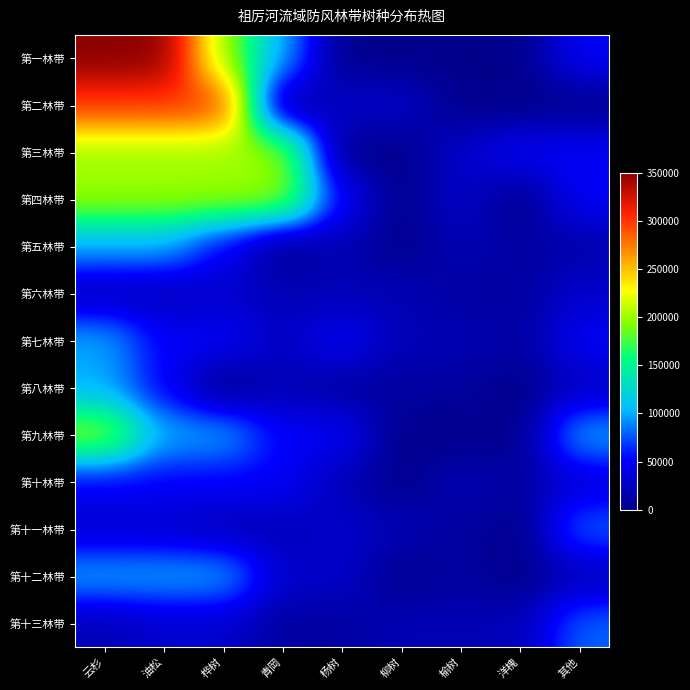

Reading right to left, what are all the values shown in this chart?

第一林带: 其他=50000	洋槐=0	榆树=0	柳树=0	杨树=0	青岡=100000	桦树=200000	油松=350000	云杉=350000
第二林带: 其他=0	洋槐=0	榆树=0	柳树=30000	杨树=30000	青岡=0	桦树=300000	油松=300000	云杉=300000
第三林带: 其他=50000	洋槐=50000	榆树=30000	柳树=0	杨树=0	青岡=200000	桦树=200000	油松=200000	云杉=200000
第四林带: 其他=50000	洋槐=0	榆树=30000	柳树=0	杨树=50000	青岡=200000	桦树=200000	油松=200000	云杉=200000
第五林带: 其他=15000	洋槐=10000	榆树=20000	柳树=0	杨树=20000	青岡=0	桦树=50000	油松=100000	云杉=100000
第六林带: 其他=30000	洋槐=10000	榆树=10000	柳树=20000	杨树=20000	青岡=20000	桦树=30000	油松=20000	云杉=20000
第七林带: 其他=50000	洋槐=10000	榆树=20000	柳树=20000	杨树=50000	青岡=25000	桦树=50000	油松=50000	云杉=100000
第八林带: 其他=25000	洋槐=0	榆树=10000	柳树=10000	杨树=10000	青岡=20000	桦树=0	油松=50000	云杉=100000
第九林带: 其他=100000	洋槐=0	榆树=0	柳树=0	杨树=50000	青岡=50000	桦树=100000	油松=100000	云杉=200000
第十林带: 其他=35000	洋槐=10000	榆树=20000	柳树=0	杨树=20000	青岡=50000	桦树=50000	油松=50000	云杉=50000
第十一林带: 其他=80000	洋槐=0	榆树=10000	柳树=20000	杨树=30000	青岡=20000	桦树=20000	油松=30000	云杉=30000
第十二林带: 其他=20000	洋槐=0	榆树=10000	柳树=0	杨树=30000	青岡=30000	桦树=100000	油松=100000	云杉=100000
第十三林带: 其他=80000	洋槐=20000	榆树=20000	柳树=20000	杨树=10000	青岡=10000	桦树=30000	油松=30000	云杉=20000